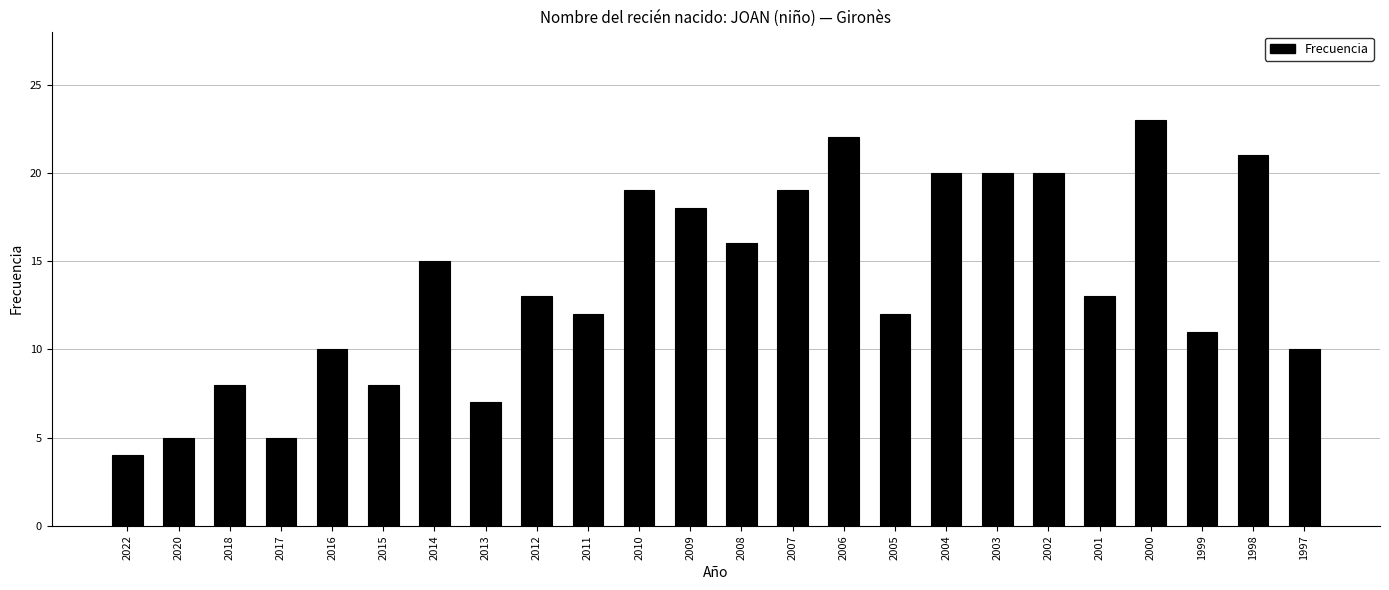

What is the difference between the values at 2017 and 2015?

3